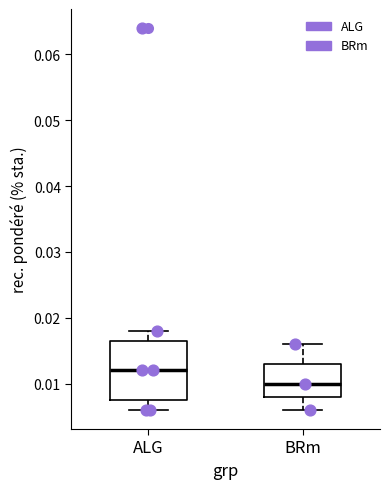

Reading left to right, read every box against the y-axis: the position of its median line, the range the box covers, and the ends of its whiskers. The values are not printed on the chart, so give them approximately, as read against the axis.

ALG: median 0.012, box 0.008 to 0.017, whiskers 0.006 to 0.018
BRm: median 0.010, box 0.008 to 0.013, whiskers 0.006 to 0.016